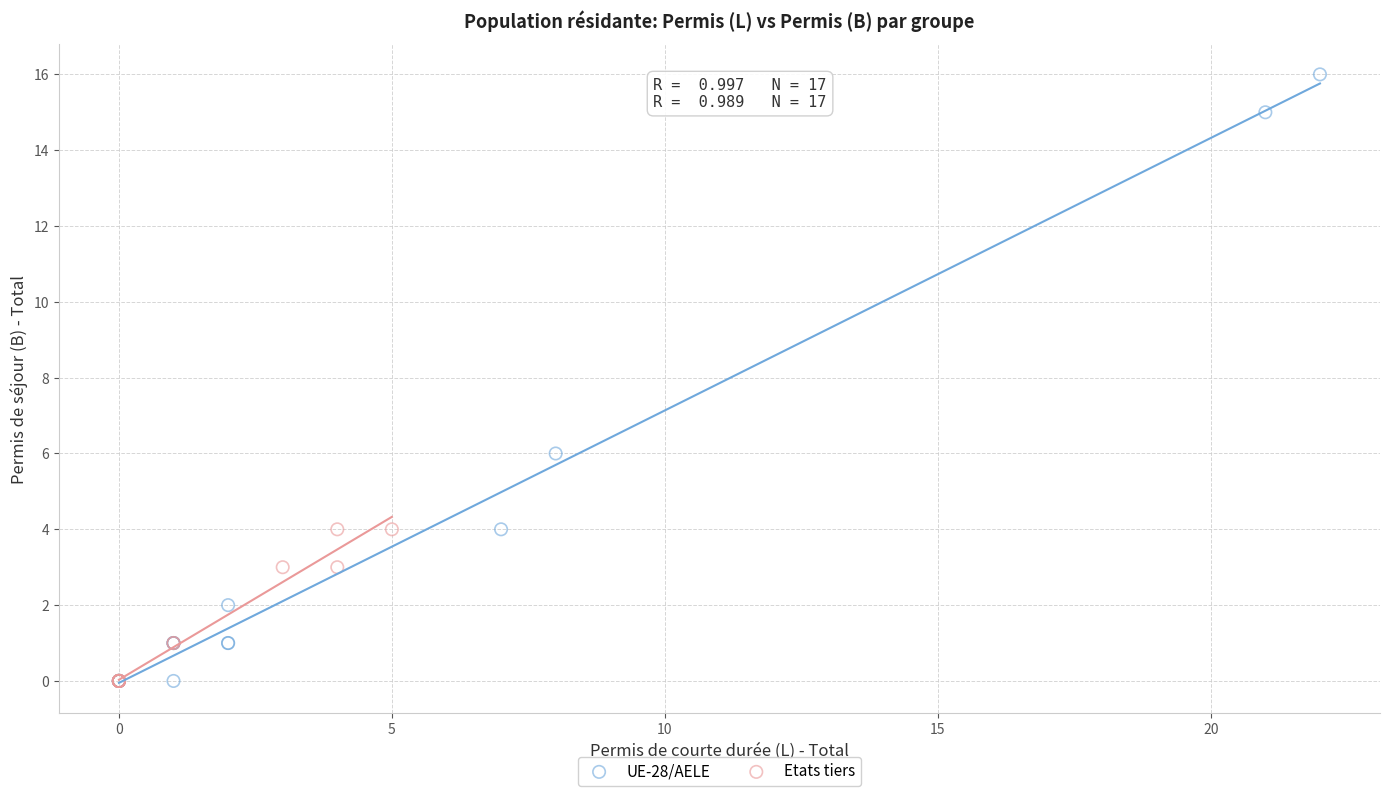

What are all the series names shown in the legend?

UE-28/AELE, Etats tiers